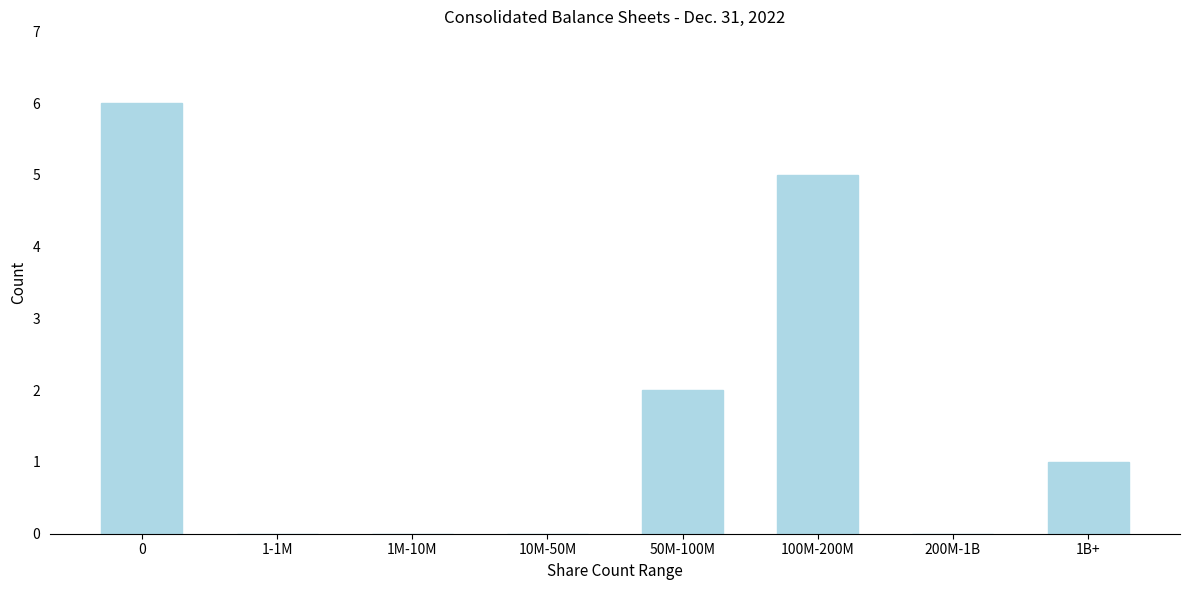

Reading left to right, what are all the values shown in this chart?

0=6	1-1M=0	1M-10M=0	10M-50M=0	50M-100M=2	100M-200M=5	200M-1B=0	1B+=1